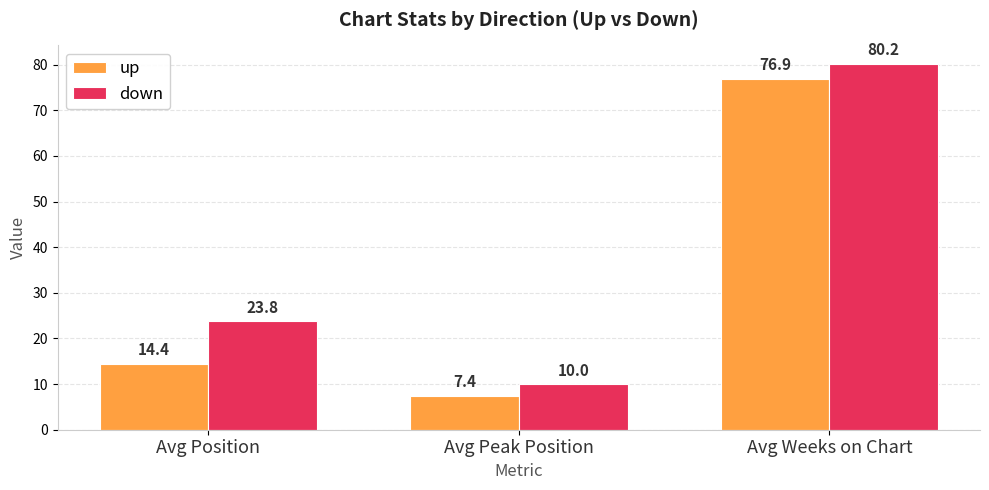

Is it true that down equals 37.8 at Avg Position?

False